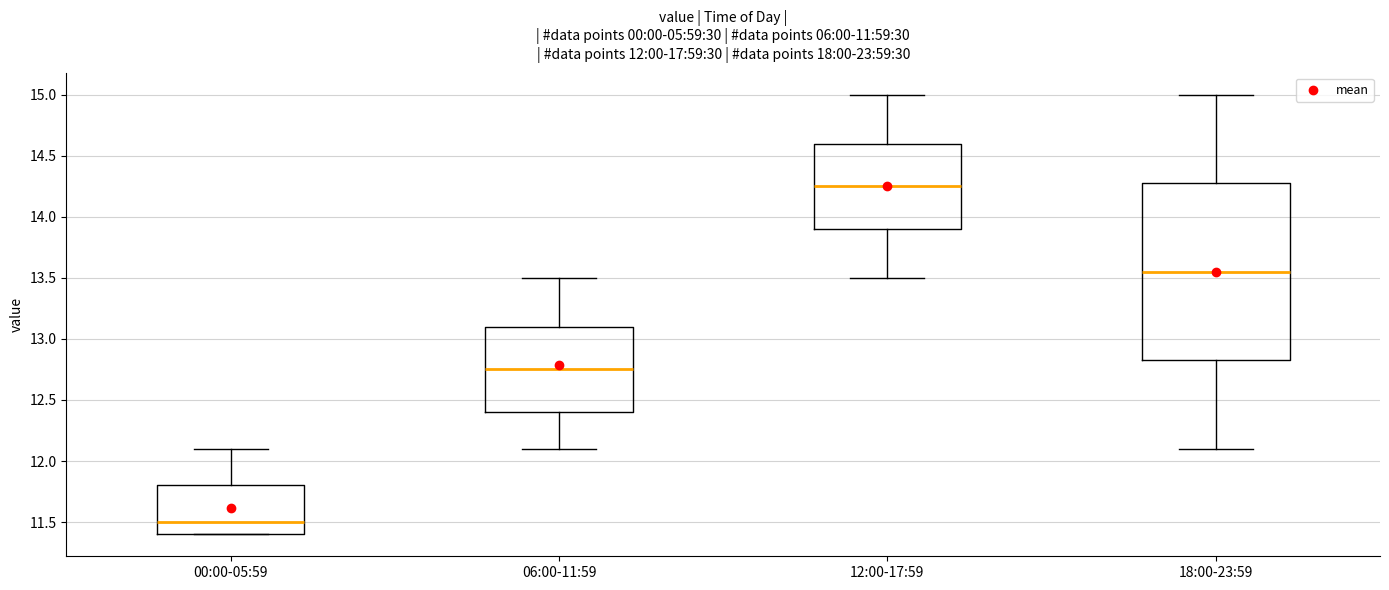

Comparing the boxes themselves (not the whiskers), which one is the tallest?

18:00-23:59